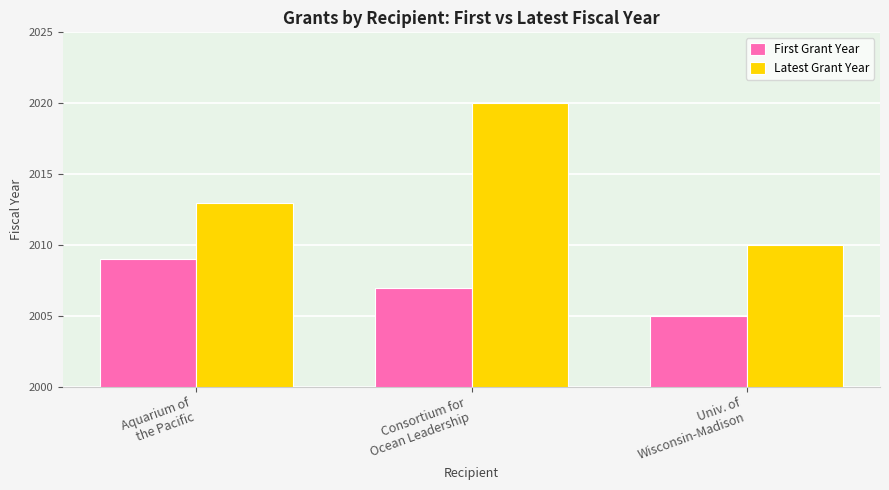

What is the difference between the First Grant Year values at Univ. of
Wisconsin-Madison and Aquarium of
the Pacific?

4